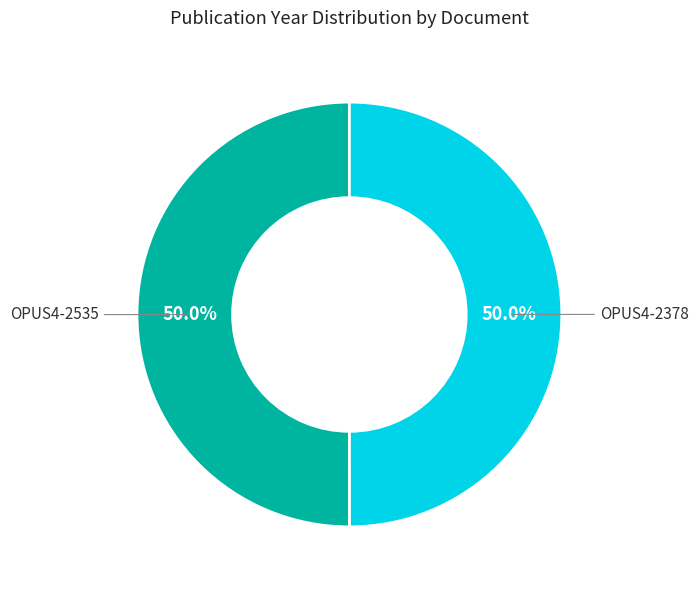

What is the ratio of the value at OPUS4-2378 to the value at OPUS4-2535?

1.0